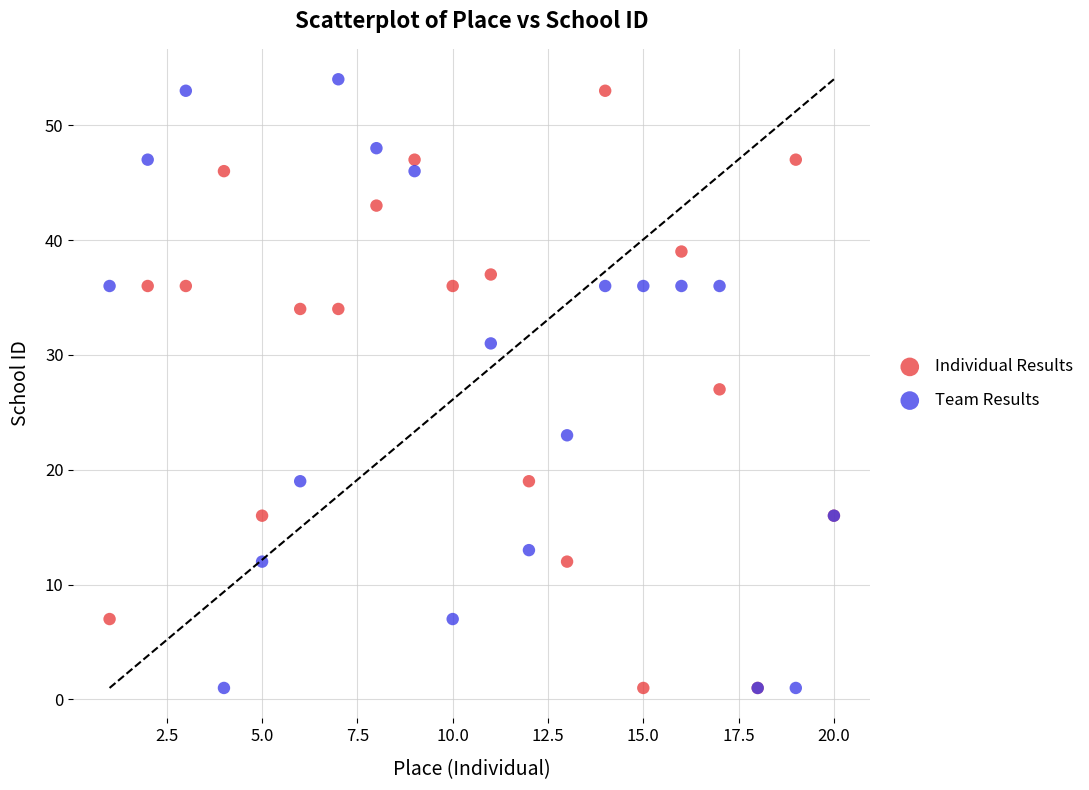

What is the X range (max minus min) for the scatter plot?

19